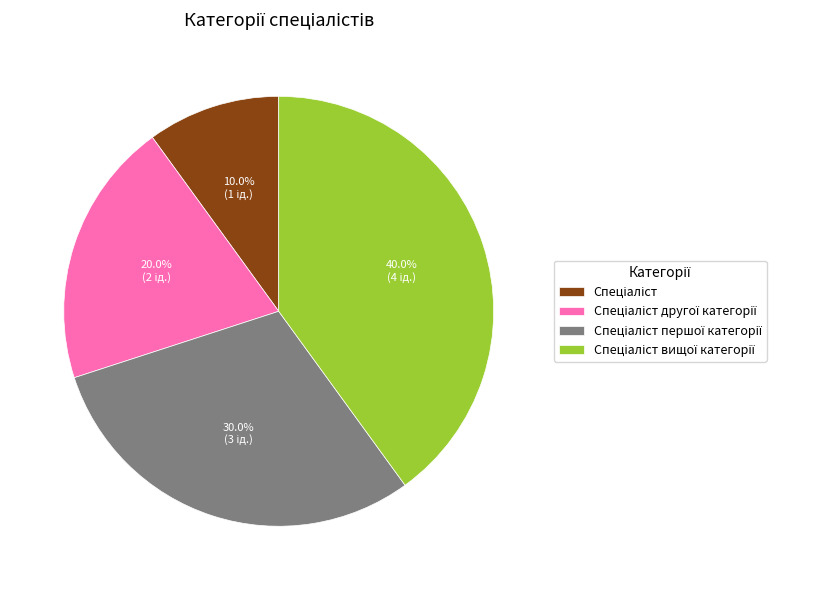

Is there any slice that represents more than half of the pie?

No